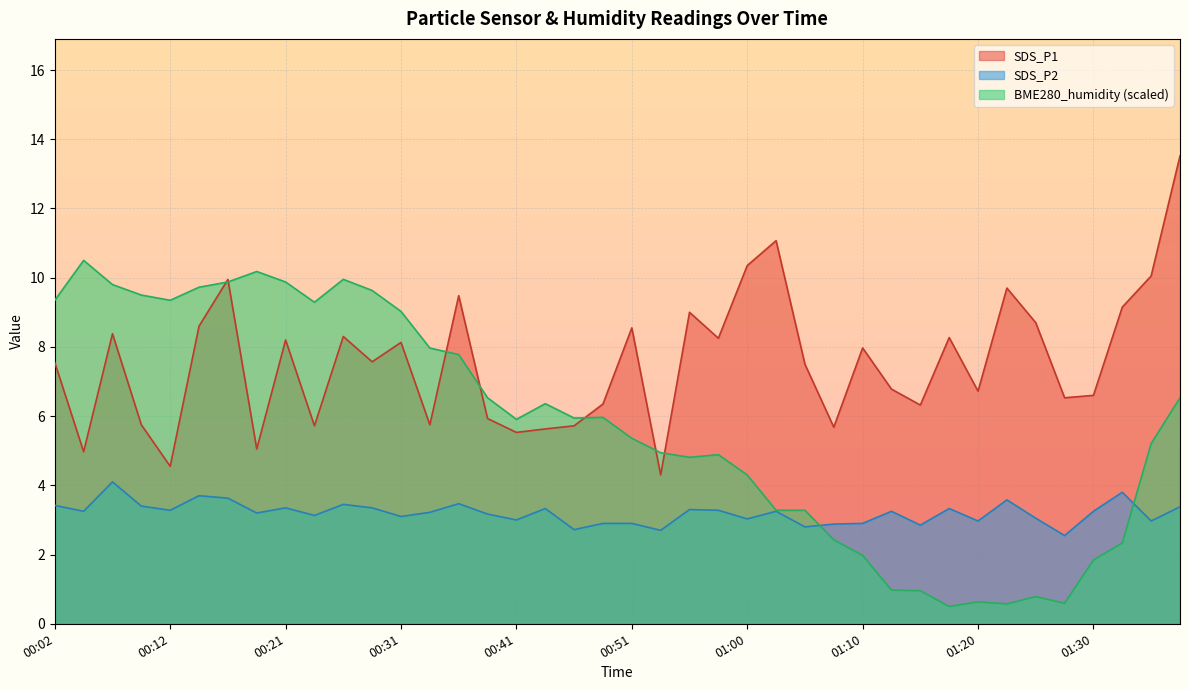

True or false: SDS_P2 and SDS_P1 cross at least once.

False